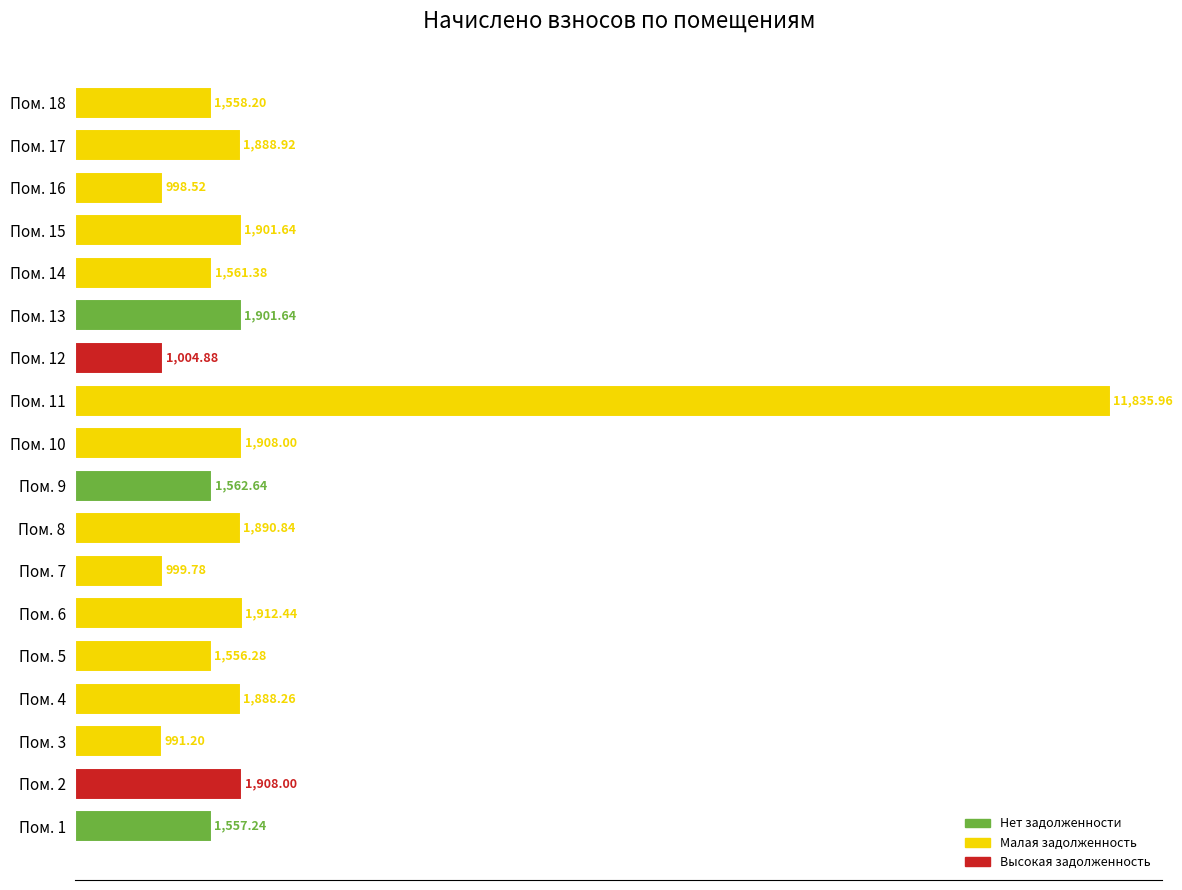

What is the ratio of the value at Пом. 17 to the value at Пом. 2?

1.0